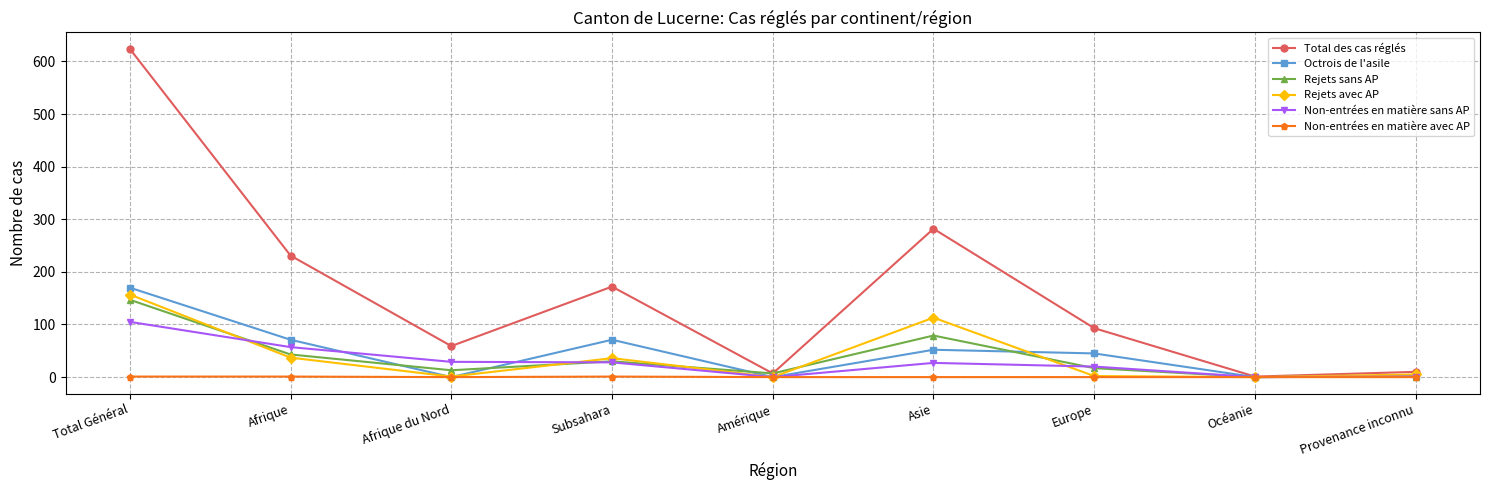

Is the value of Non-entrées en matière avec AP at Subsahara greater than the value of Total des cas réglés at Afrique?

No